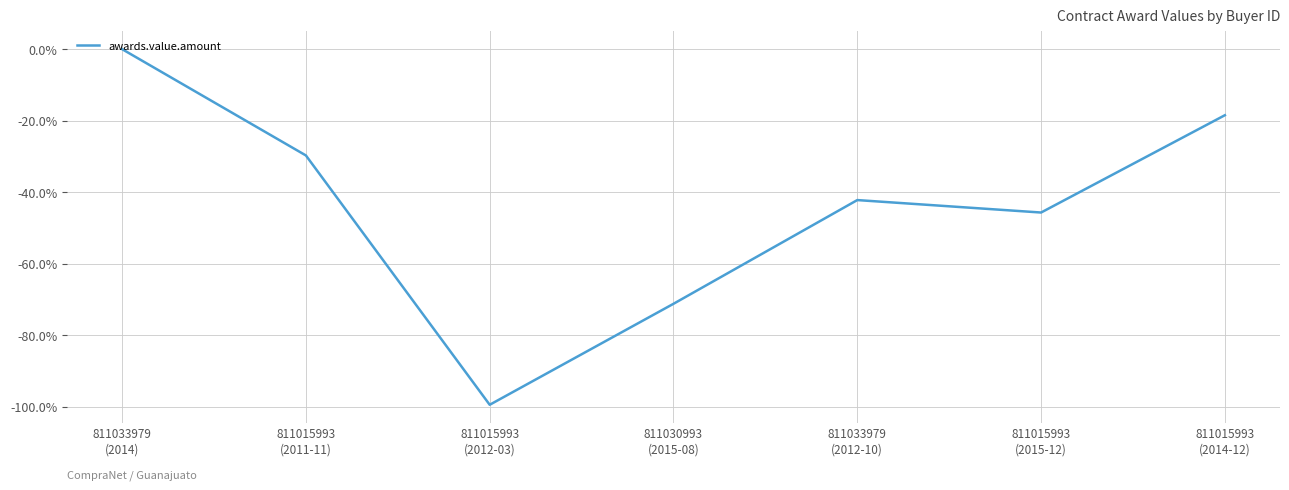

What is the difference between the values at 811015993
(2012-03) and 811015993
(2015-12)?

53.8